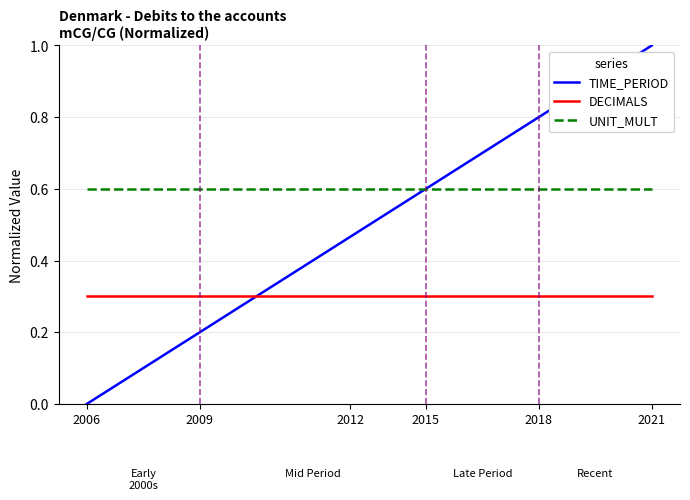

Which series has the largest range (max minus min)?

TIME_PERIOD